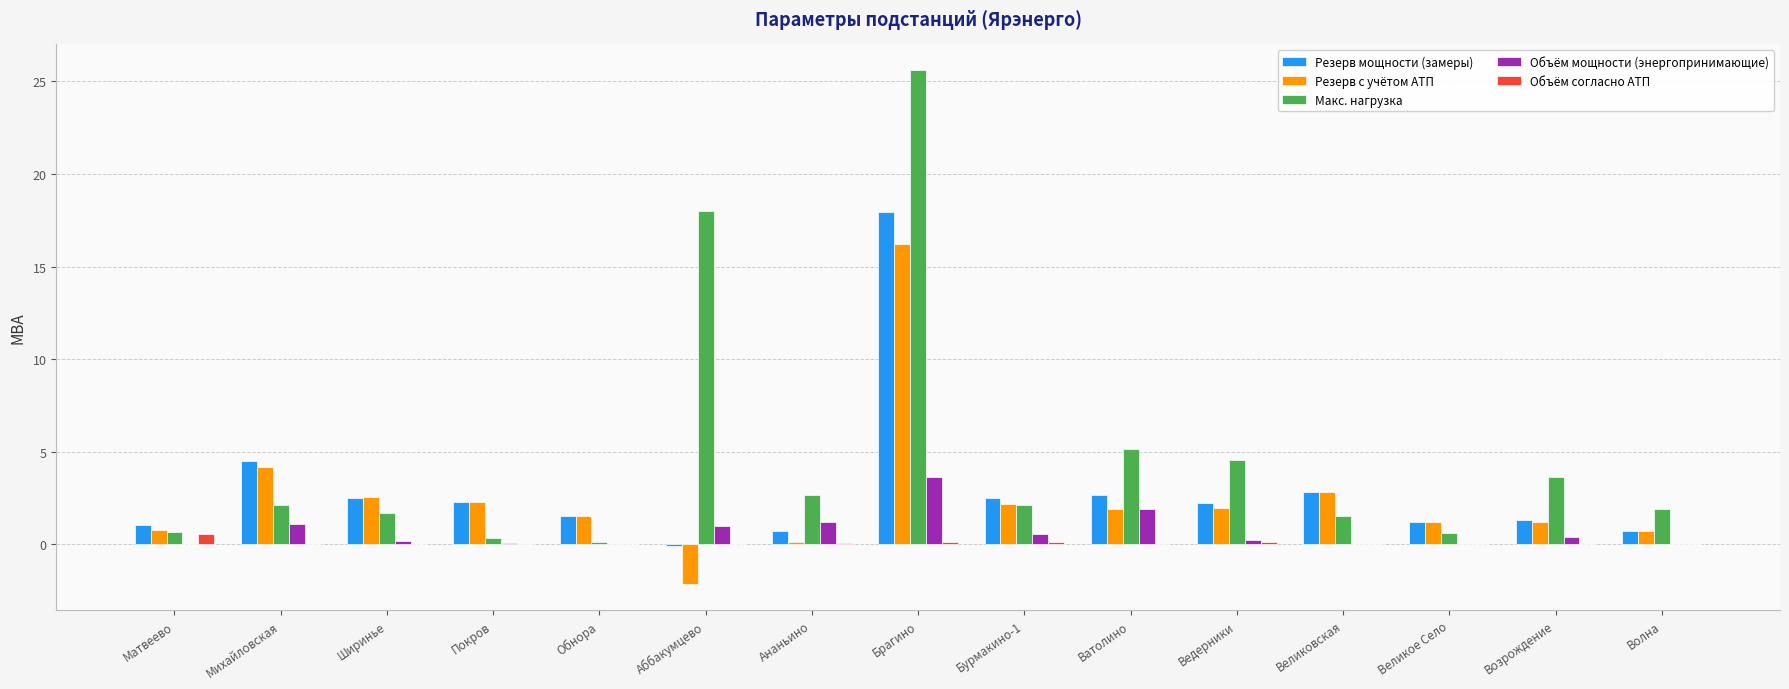

How many data points does each series have?

15